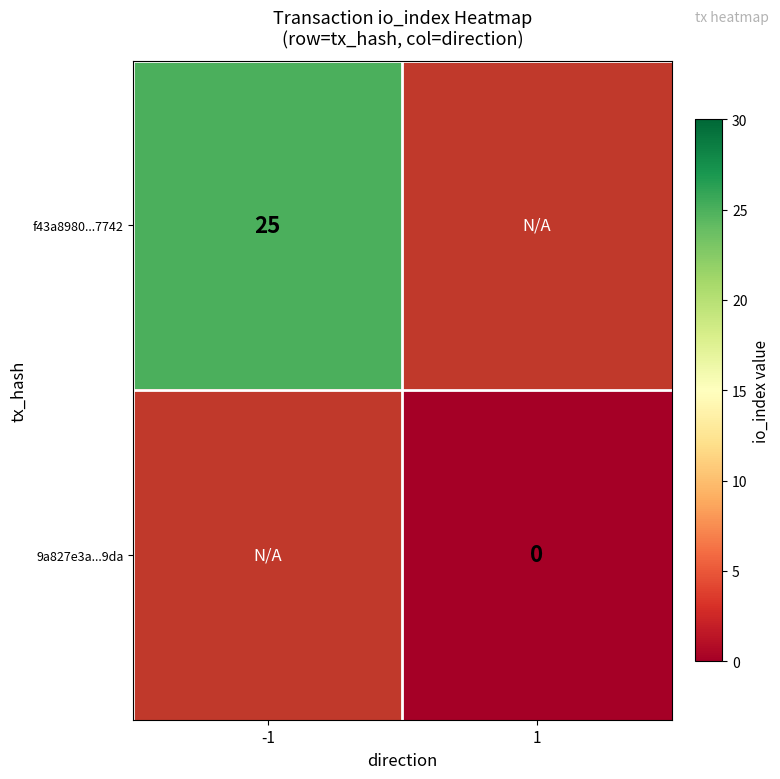

Is the value of 9a827e3a...9da at 1 greater than the value of f43a8980...7742 at -1?

No